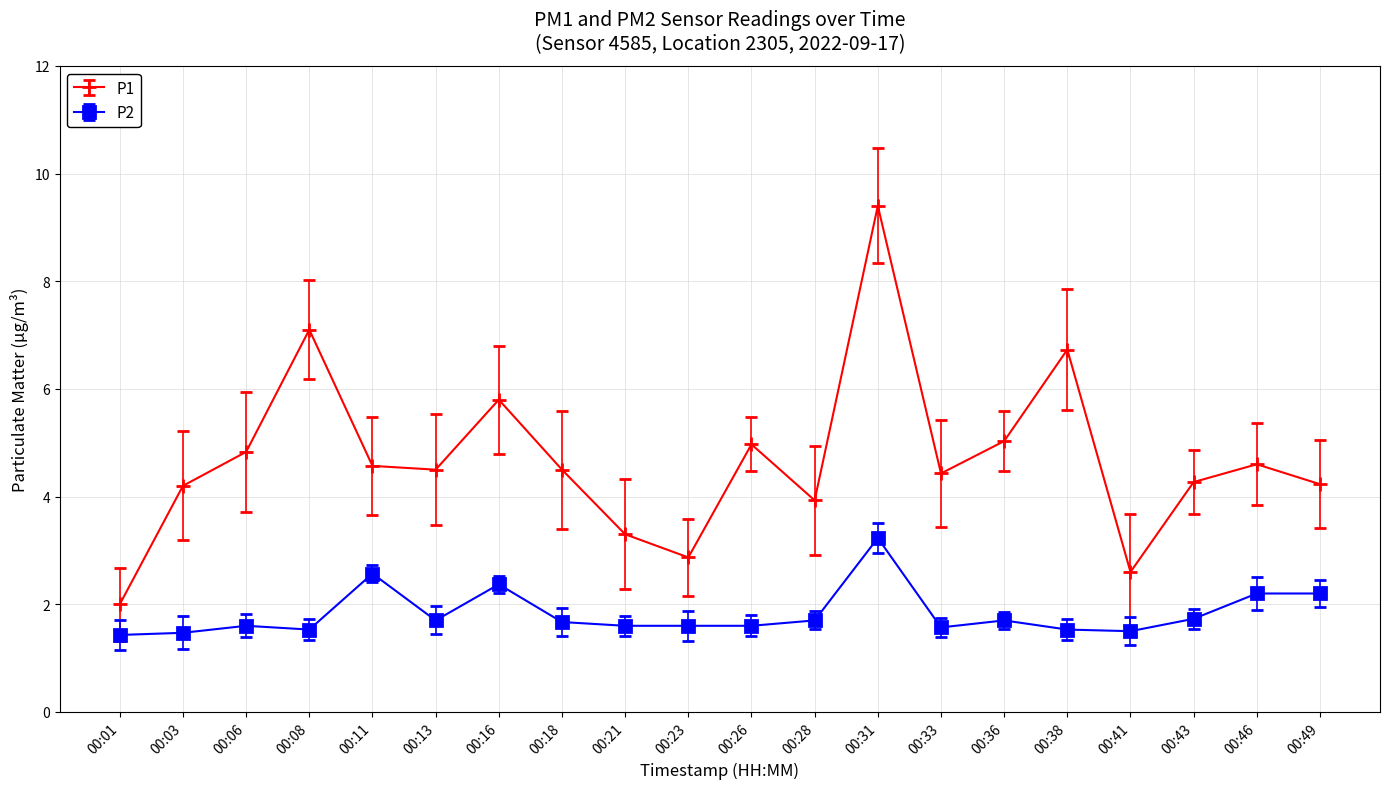

What is the value of the P1 point at the 20th from the left?

4.2